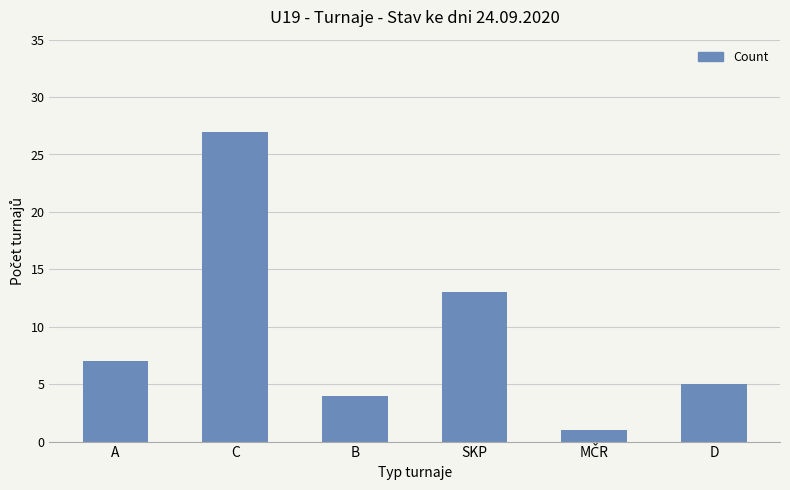

What is the sum of the values at D and A?

12